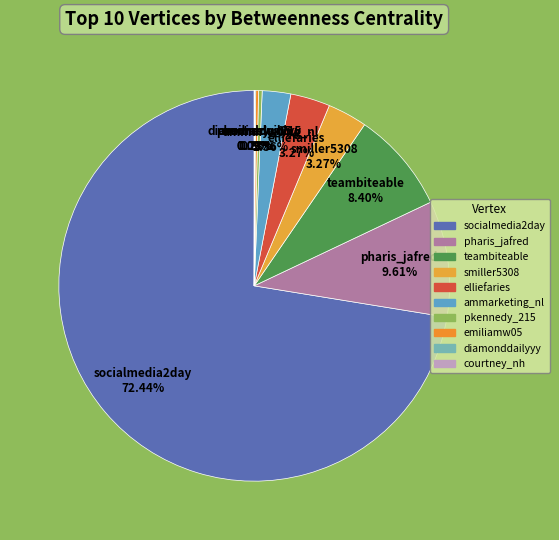

Which category has the biggest portion of the pie?

socialmedia2day